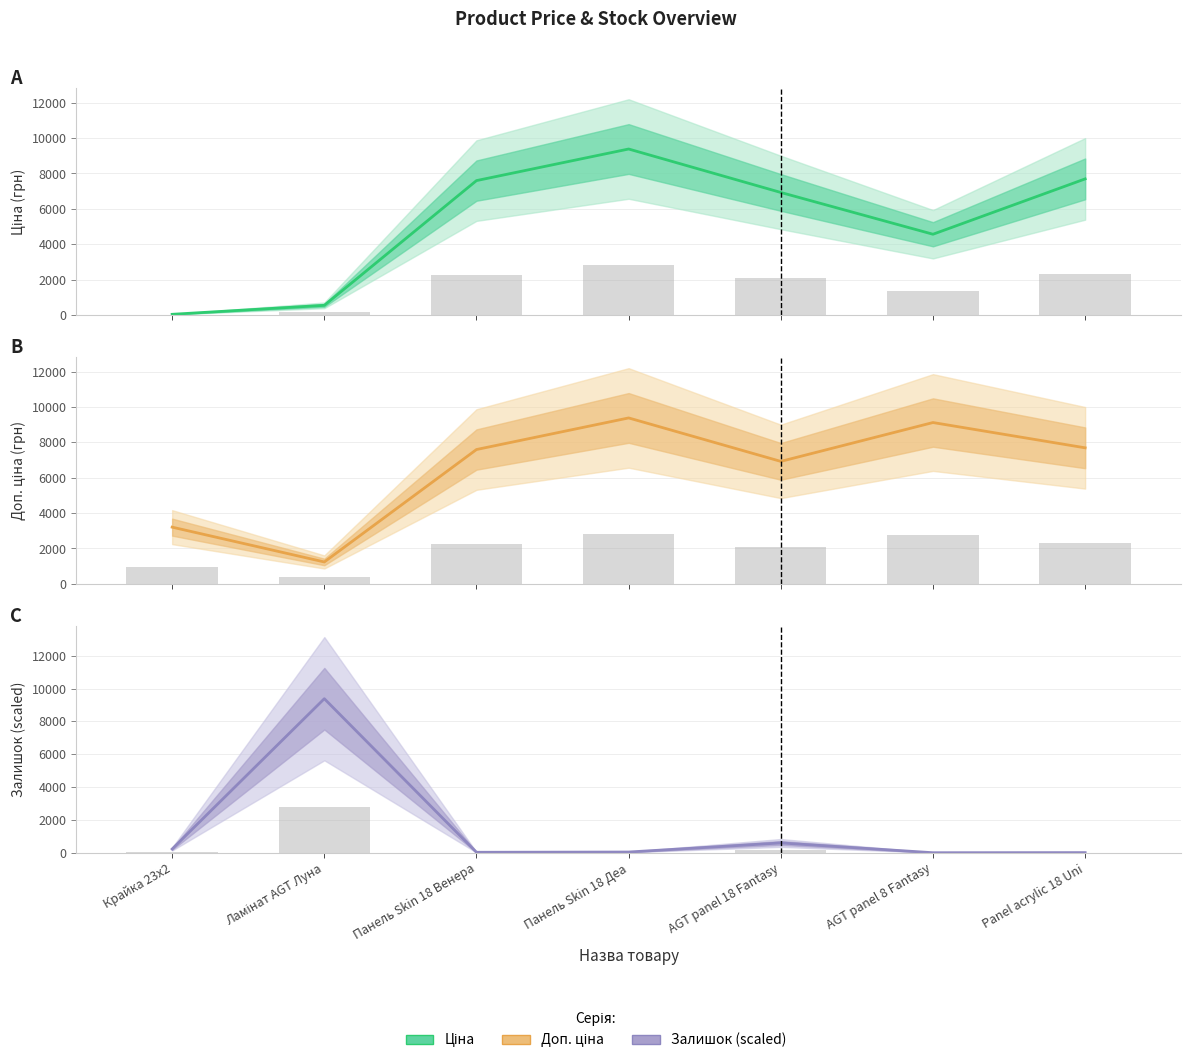

What is the total value across all series at AGT panel 8 Fantasy?

13685.6